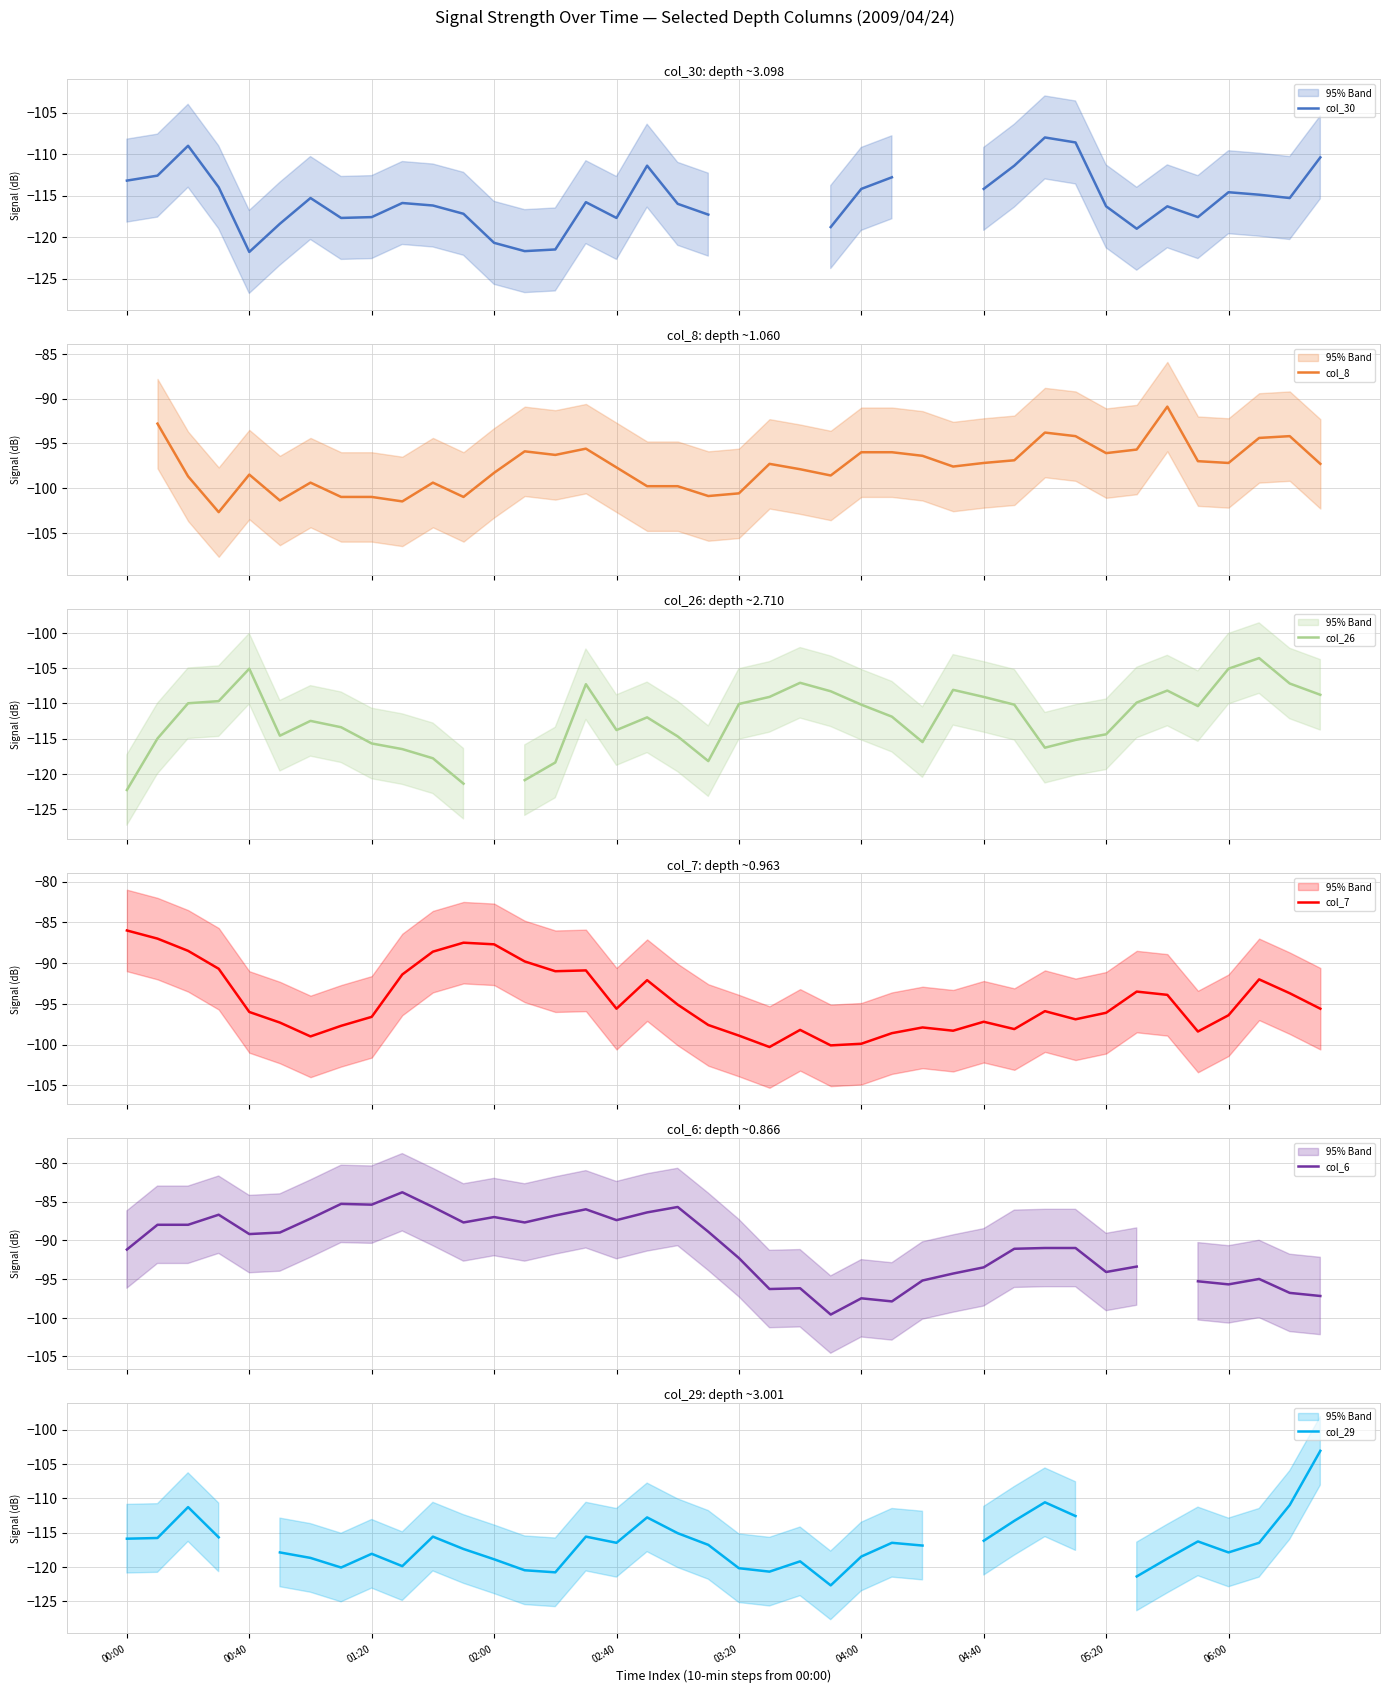

How many values in the col_7 series exceed -95?

16